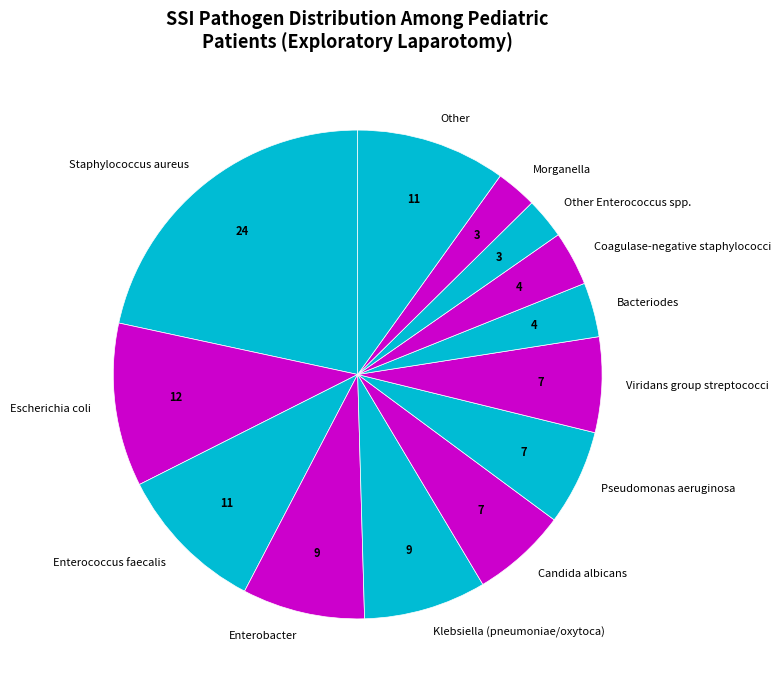

Is it true that Pseudomonas aeruginosa is 6% of the pie?

True